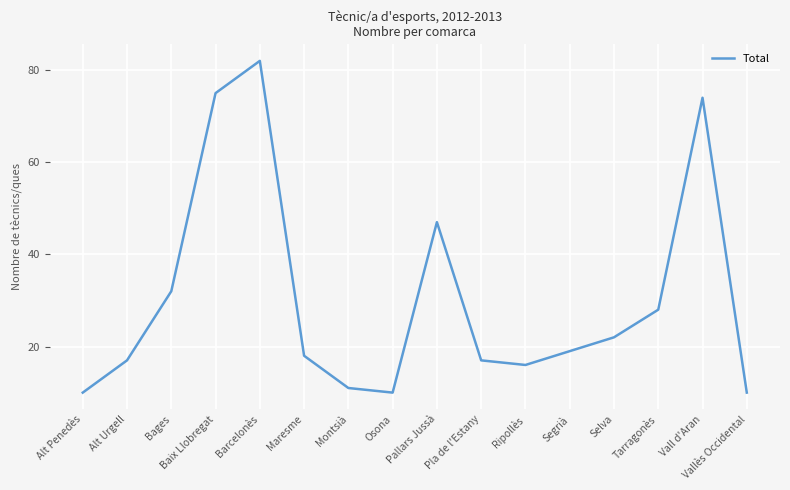

What position from the left is Vall d'Aran?

15